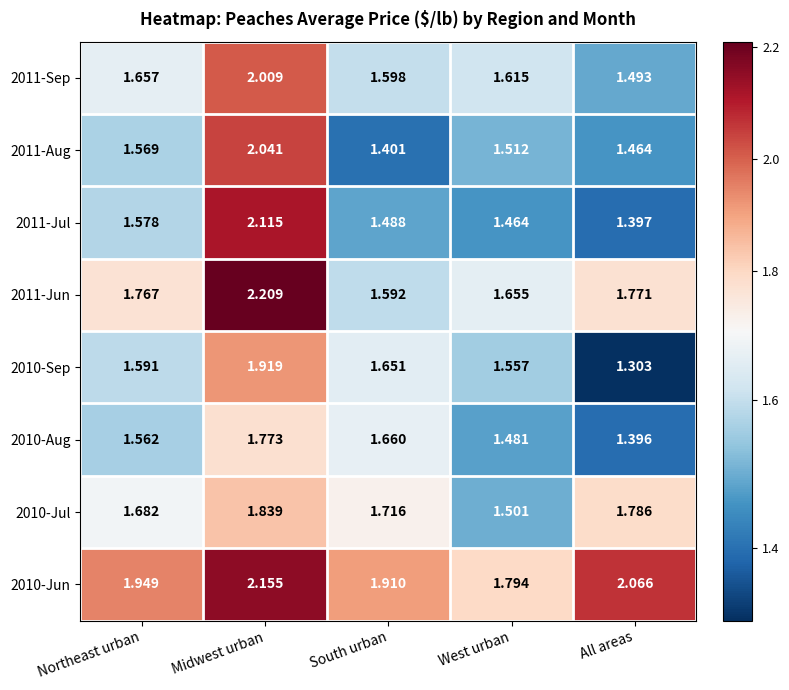

Rank the series by their maximum value, from highest to lowest.

2011-Jun, 2010-Jun, 2011-Jul, 2011-Aug, 2011-Sep, 2010-Sep, 2010-Jul, 2010-Aug